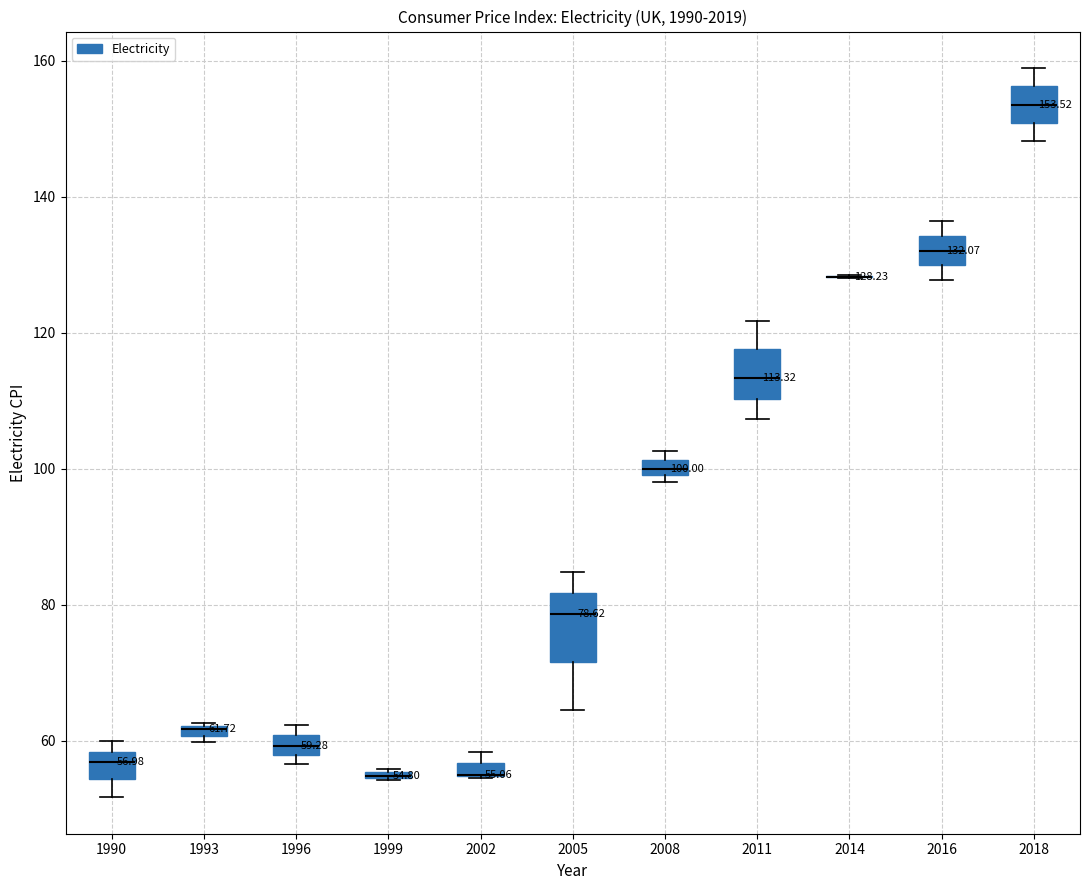

Comparing the boxes themselves (not the whiskers), which one is the tallest?

2005